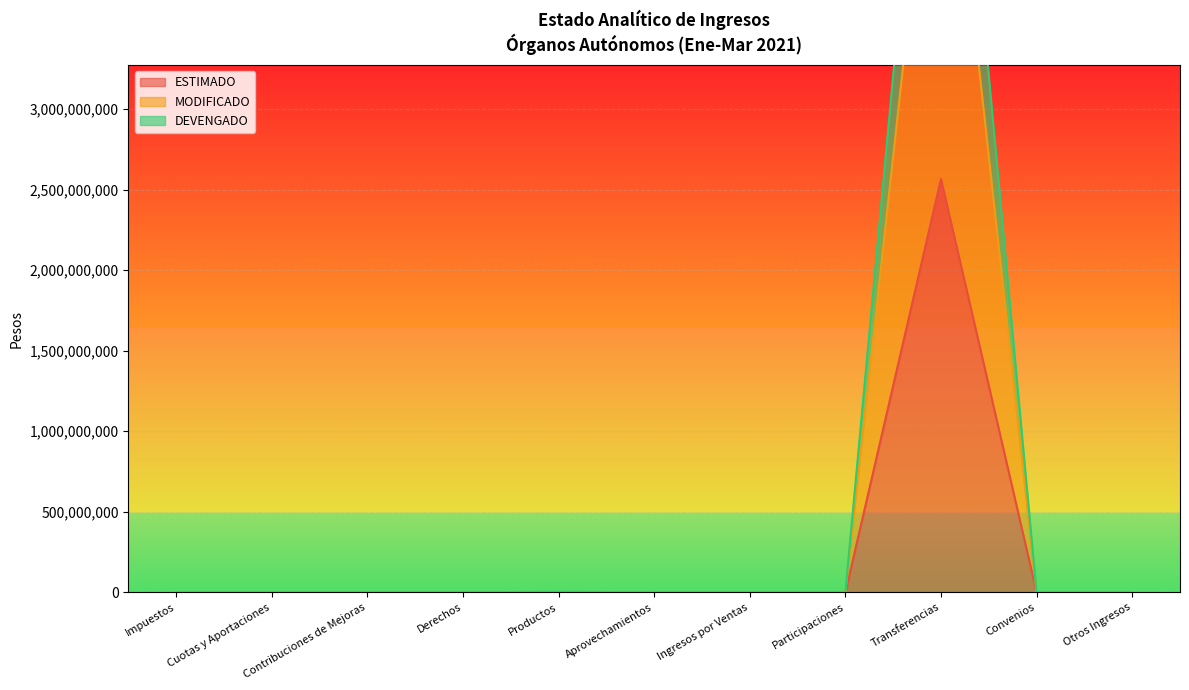

Which series has the widest spread of values?

MODIFICADO